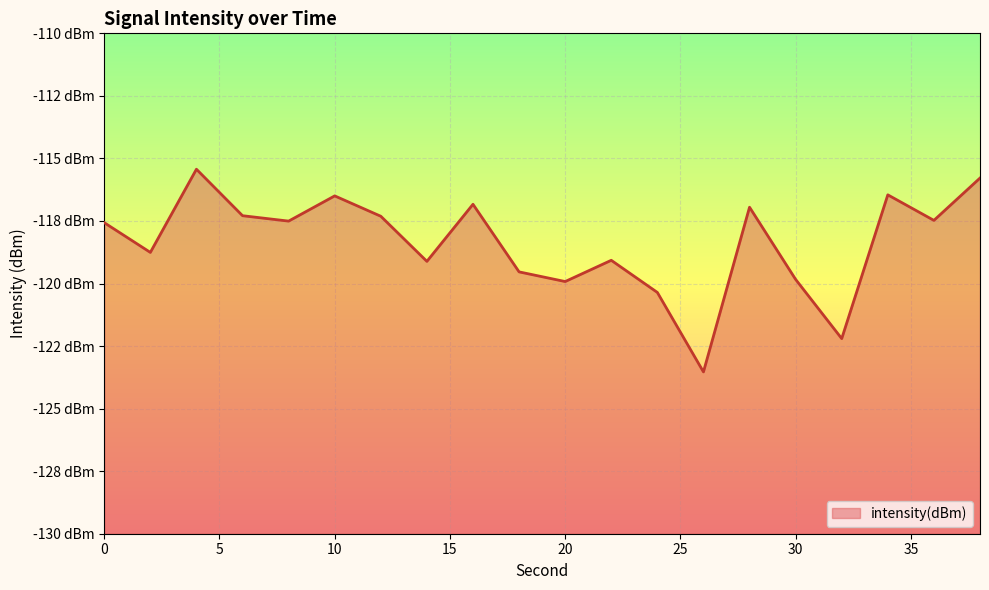

At which category does the chart reach its minimum across all series?

26